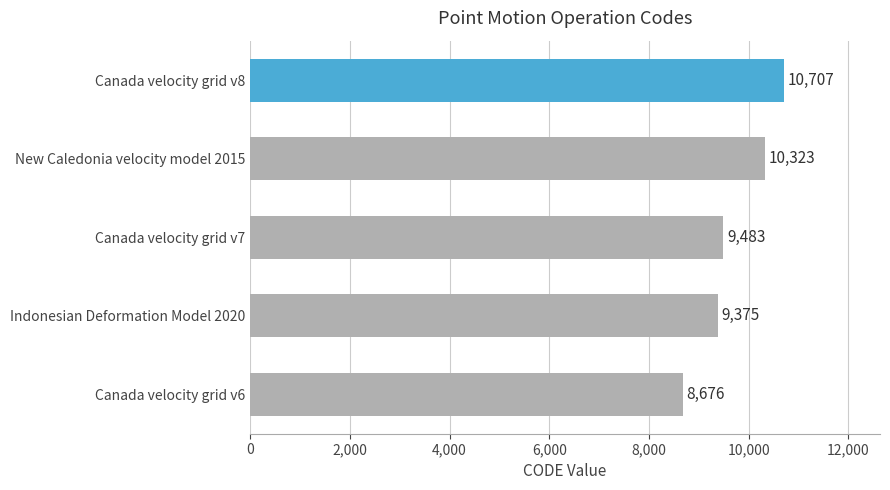

Reading bottom to top, extract all data points from this chart.

8676	9375	9483	10323	10707